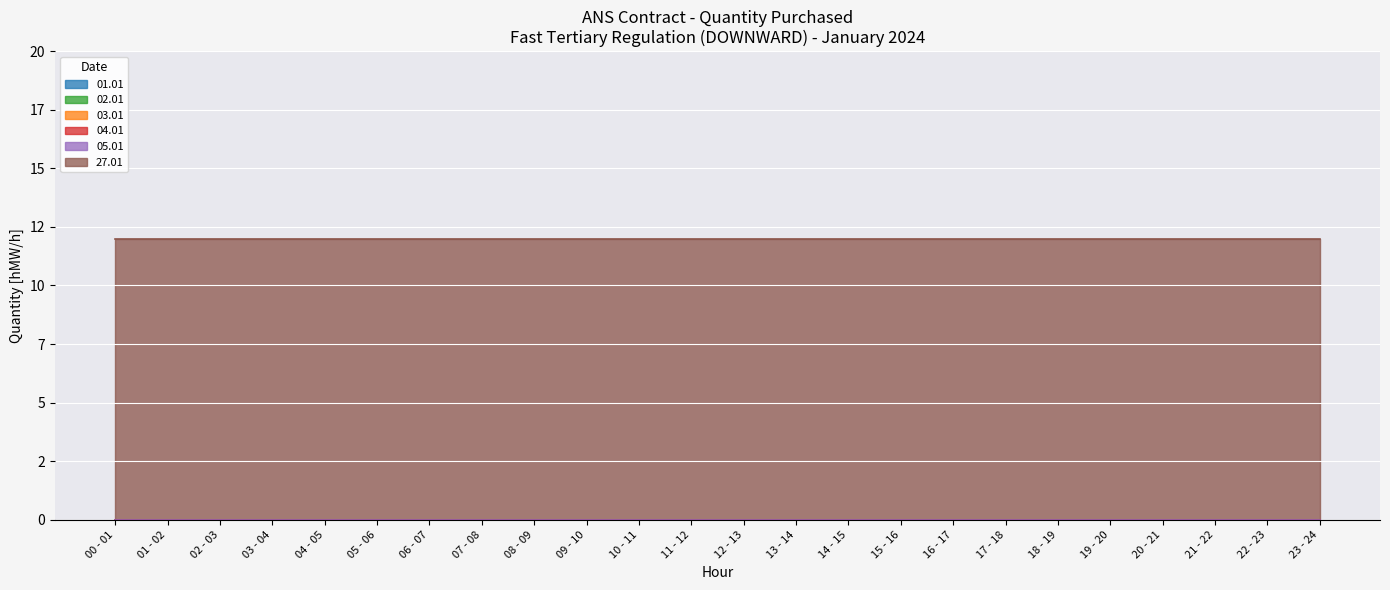

Reading left to right, list all the values displayed in this chart.

01.01: 00 - 01=0	01 - 02=0	02 - 03=0	03 - 04=0	04 - 05=0	05 - 06=0	06 - 07=0	07 - 08=0	08 - 09=0	09 - 10=0	10 - 11=0	11 - 12=0	12 - 13=0	13 - 14=0	14 - 15=0	15 - 16=0	16 - 17=0	17 - 18=0	18 - 19=0	19 - 20=0	20 - 21=0	21 - 22=0	22 - 23=0	23 - 24=0
02.01: 00 - 01=0	01 - 02=0	02 - 03=0	03 - 04=0	04 - 05=0	05 - 06=0	06 - 07=0	07 - 08=0	08 - 09=0	09 - 10=0	10 - 11=0	11 - 12=0	12 - 13=0	13 - 14=0	14 - 15=0	15 - 16=0	16 - 17=0	17 - 18=0	18 - 19=0	19 - 20=0	20 - 21=0	21 - 22=0	22 - 23=0	23 - 24=0
03.01: 00 - 01=0	01 - 02=0	02 - 03=0	03 - 04=0	04 - 05=0	05 - 06=0	06 - 07=0	07 - 08=0	08 - 09=0	09 - 10=0	10 - 11=0	11 - 12=0	12 - 13=0	13 - 14=0	14 - 15=0	15 - 16=0	16 - 17=0	17 - 18=0	18 - 19=0	19 - 20=0	20 - 21=0	21 - 22=0	22 - 23=0	23 - 24=0
04.01: 00 - 01=0	01 - 02=0	02 - 03=0	03 - 04=0	04 - 05=0	05 - 06=0	06 - 07=0	07 - 08=0	08 - 09=0	09 - 10=0	10 - 11=0	11 - 12=0	12 - 13=0	13 - 14=0	14 - 15=0	15 - 16=0	16 - 17=0	17 - 18=0	18 - 19=0	19 - 20=0	20 - 21=0	21 - 22=0	22 - 23=0	23 - 24=0
05.01: 00 - 01=0	01 - 02=0	02 - 03=0	03 - 04=0	04 - 05=0	05 - 06=0	06 - 07=0	07 - 08=0	08 - 09=0	09 - 10=0	10 - 11=0	11 - 12=0	12 - 13=0	13 - 14=0	14 - 15=0	15 - 16=0	16 - 17=0	17 - 18=0	18 - 19=0	19 - 20=0	20 - 21=0	21 - 22=0	22 - 23=0	23 - 24=0
27.01: 00 - 01=12	01 - 02=12	02 - 03=12	03 - 04=12	04 - 05=12	05 - 06=12	06 - 07=12	07 - 08=12	08 - 09=12	09 - 10=12	10 - 11=12	11 - 12=12	12 - 13=12	13 - 14=12	14 - 15=12	15 - 16=12	16 - 17=12	17 - 18=12	18 - 19=12	19 - 20=12	20 - 21=12	21 - 22=12	22 - 23=12	23 - 24=12